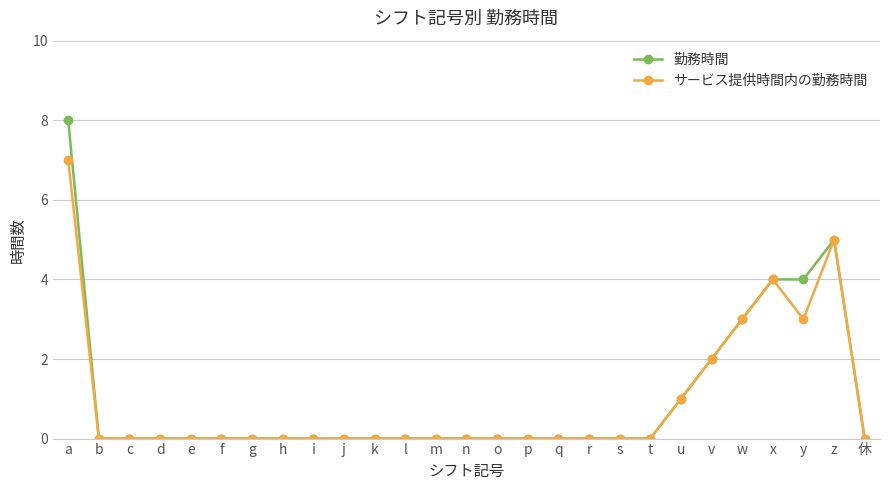

What are all the series names shown in the legend?

勤務時間, サービス提供時間内の勤務時間